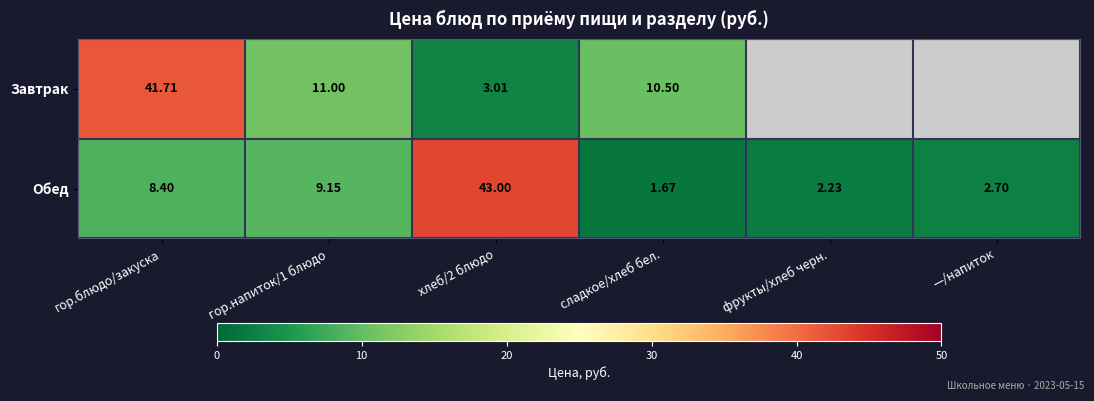

Which has a higher value, —/напиток or сладкое/хлеб бел.?

сладкое/хлеб бел.